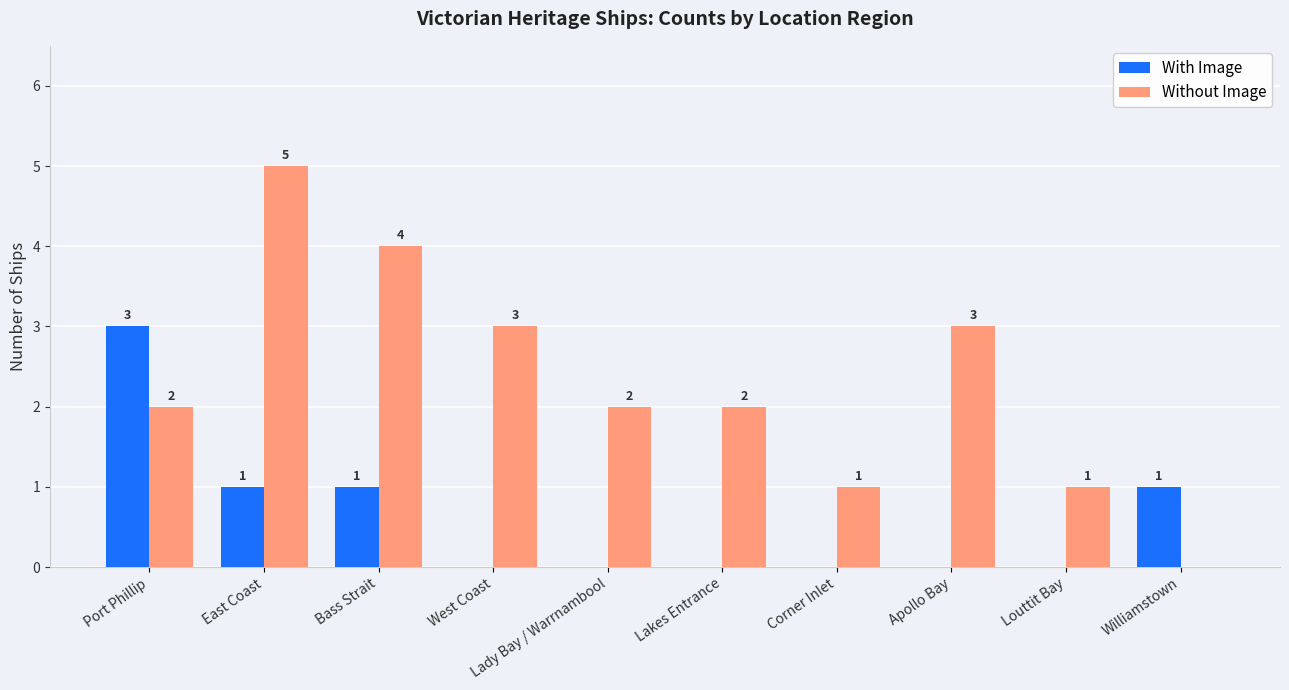

What is the highest value of the Without Image series?

5